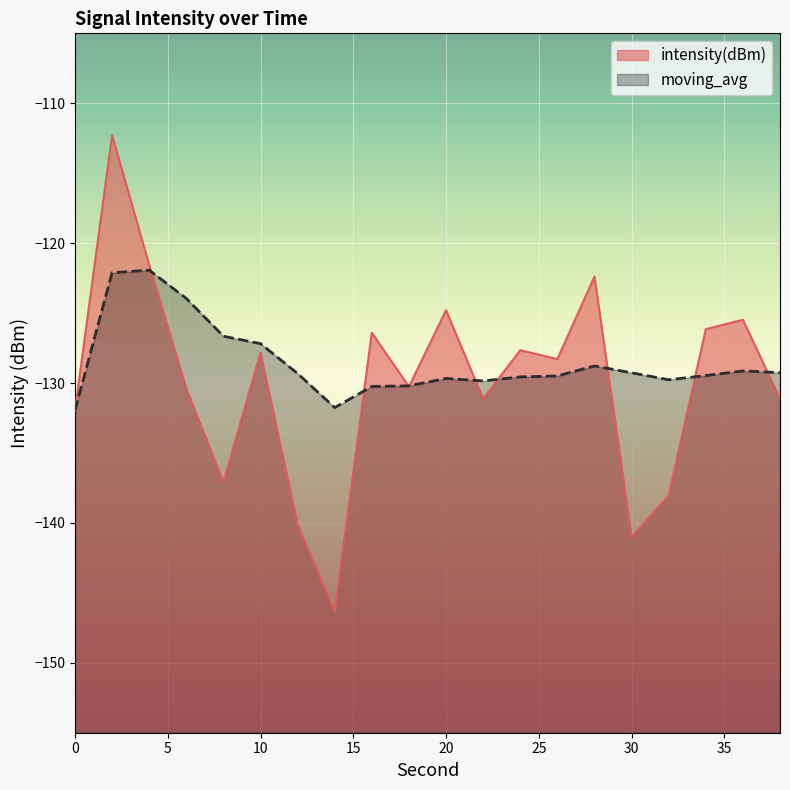

What are all the series names shown in the legend?

intensity(dBm), moving_avg